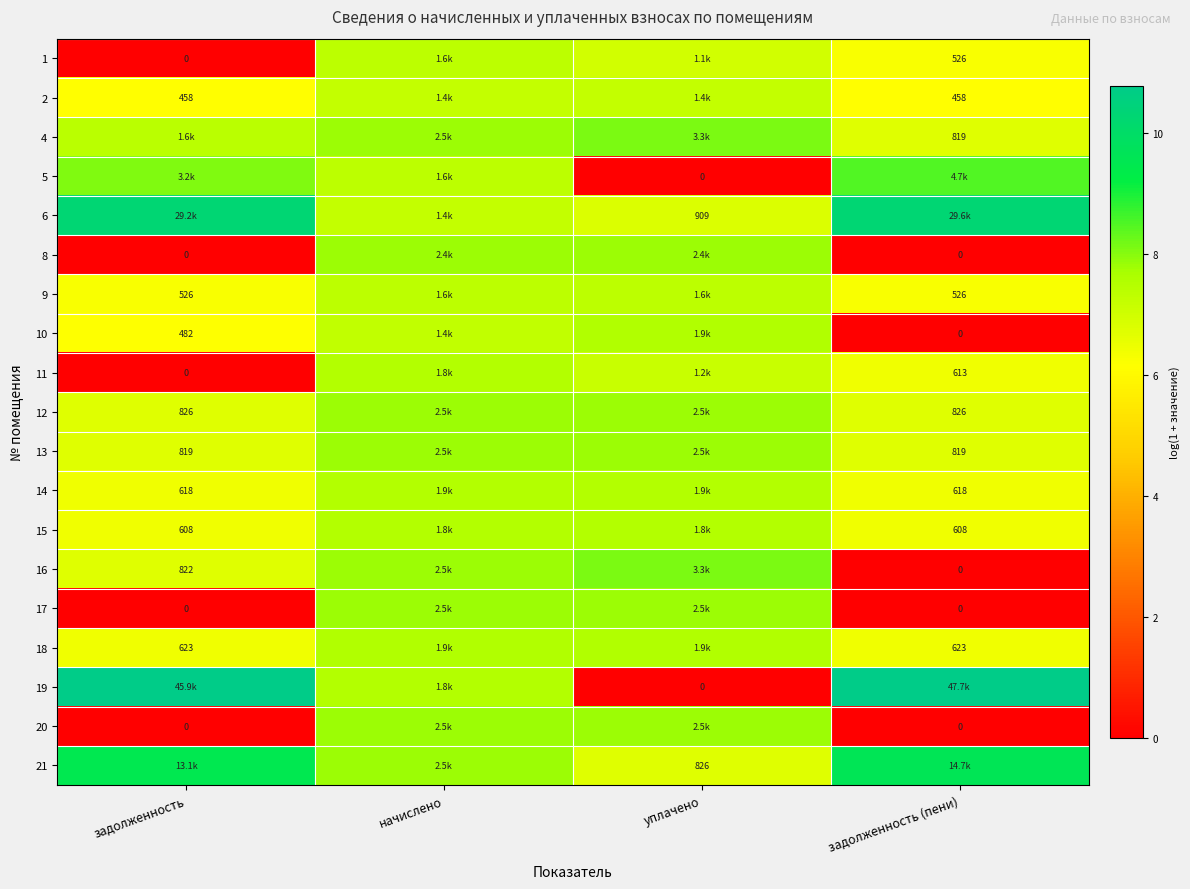

Is the value of 10 at задолженность greater than the value of 17 at задолженность (пени)?

Yes